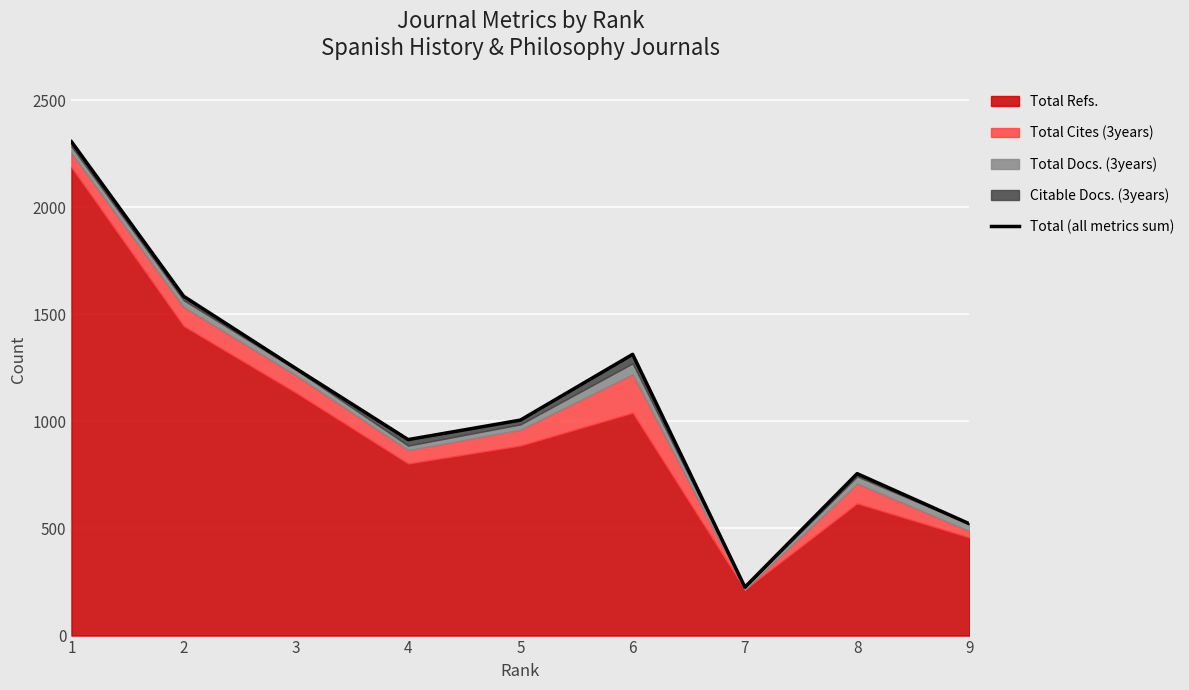

How many interior local valleys (lower than both neighbors) does the data have?

2